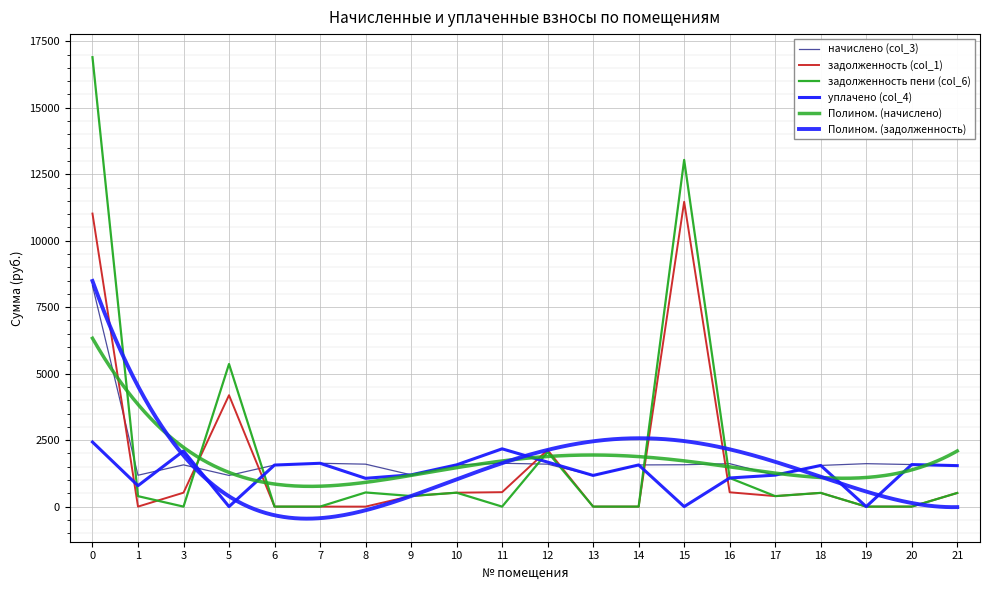

Which series changed the most between 0 and 11?

задолженность пени (col_6)